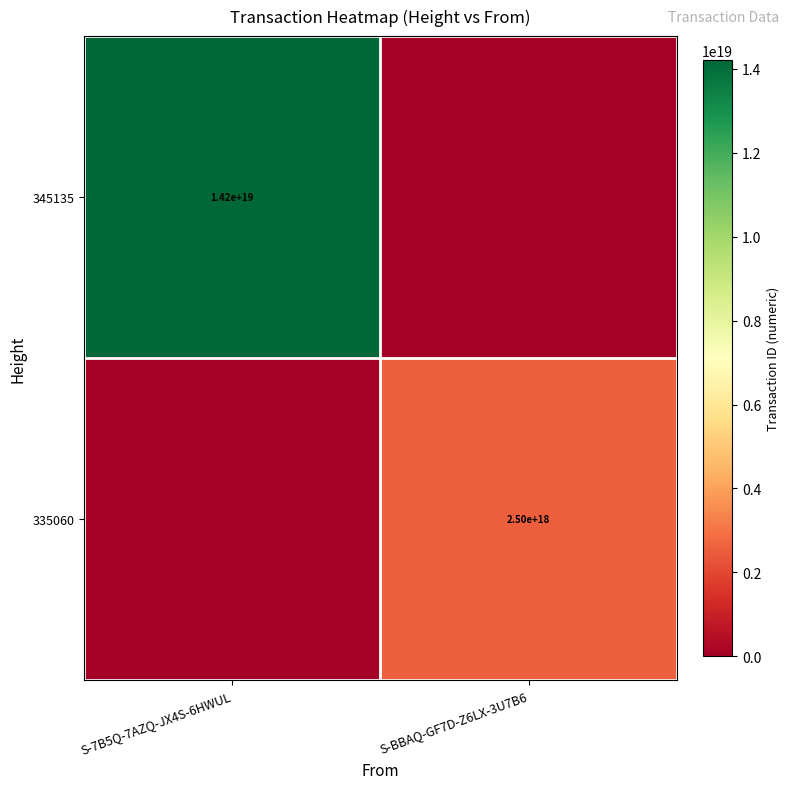

Which has a higher value, S-BBAQ-GF7D-Z6LX-3U7B6 or S-7B5Q-7AZQ-JX4S-6HWUL?

S-7B5Q-7AZQ-JX4S-6HWUL